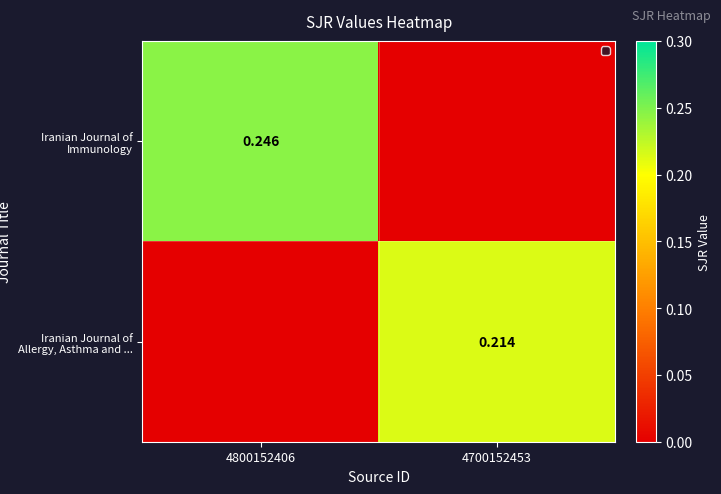

Rank the series by their average value, from lowest to highest.

Iranian Journal of Allergy, Asthma and ..., Iranian Journal of Immunology